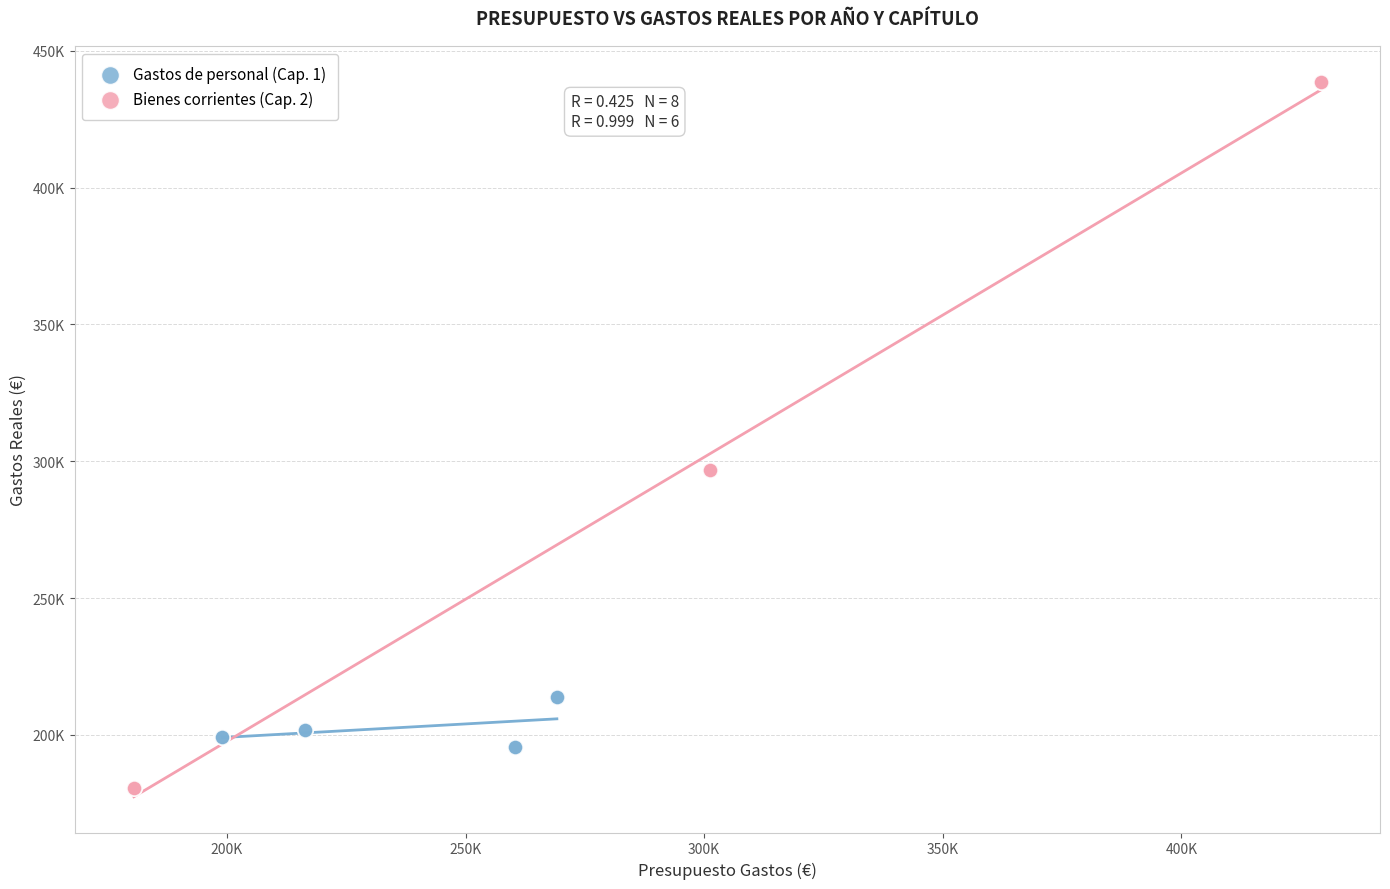

Which series contains the highest Y value?

Bienes corrientes (Cap. 2)